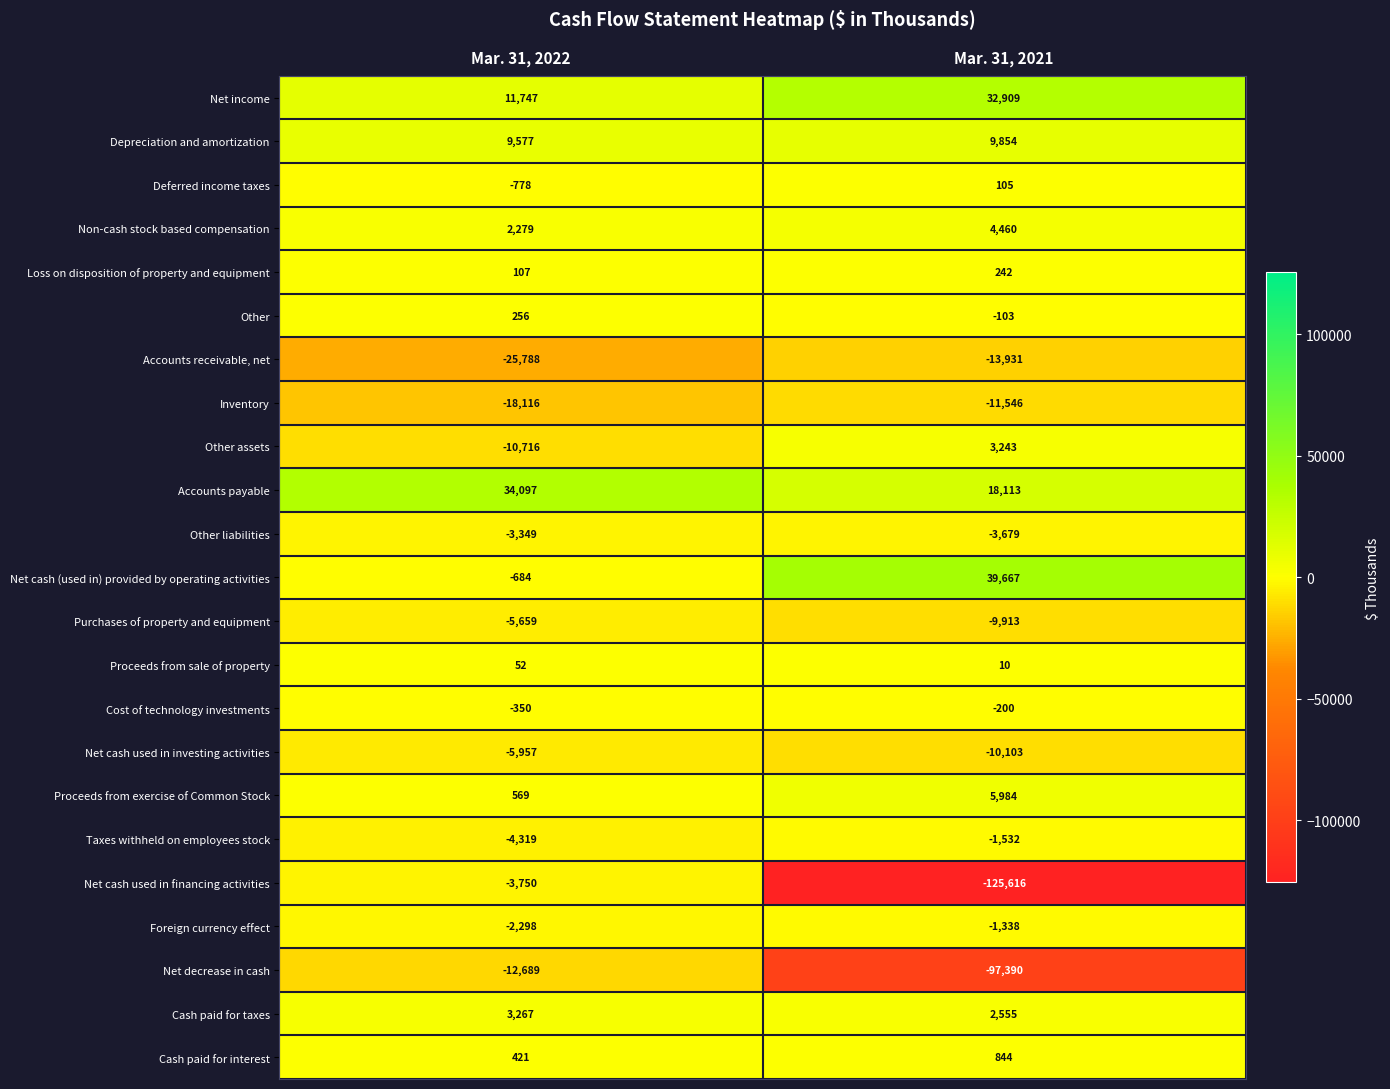

At which category is the sum across all series the highest?

Mar. 31, 2022